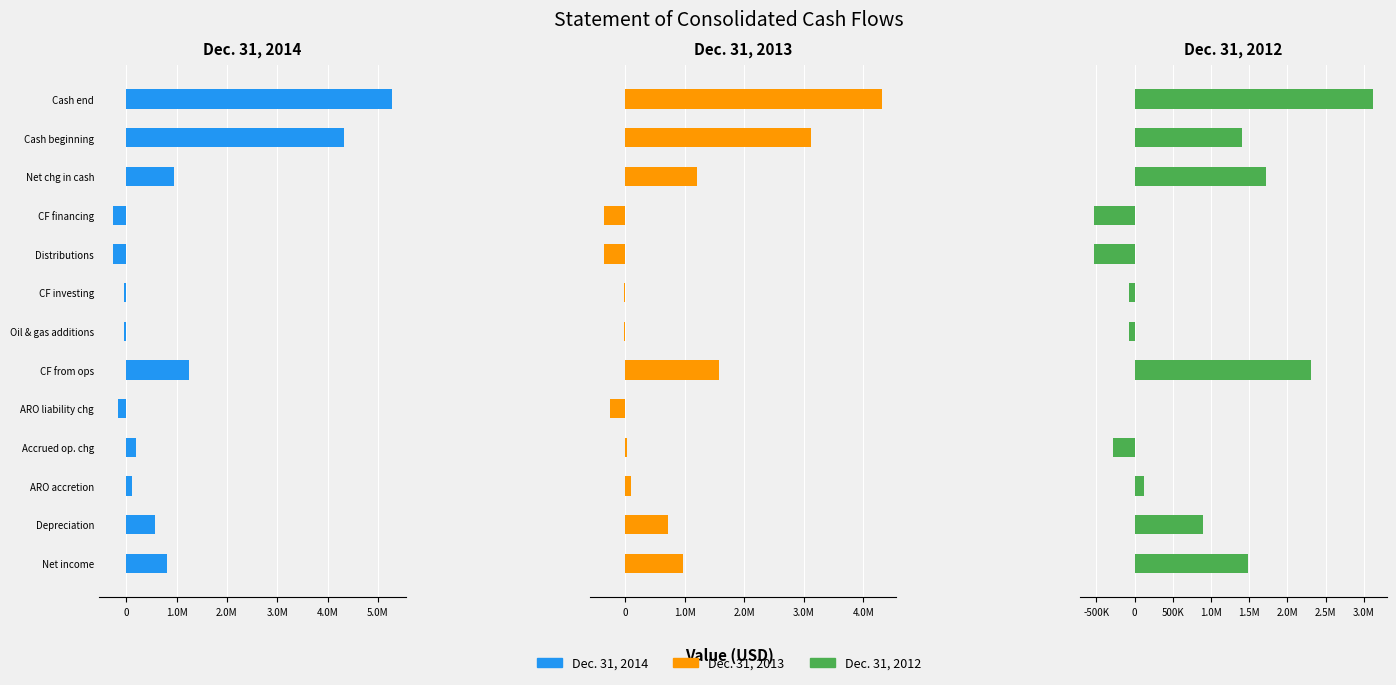

Which series has the largest range (max minus min)?

Dec. 31, 2014